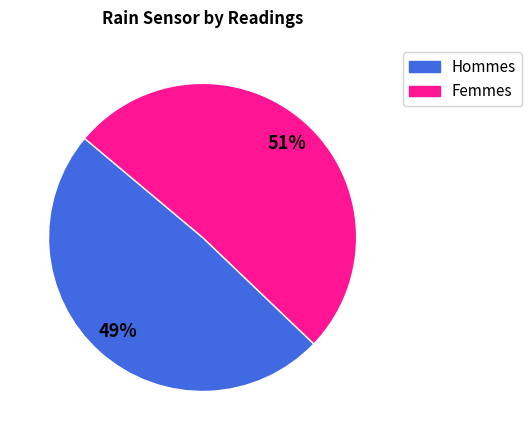

True or false: Femmes accounts for 66% of the total.

False